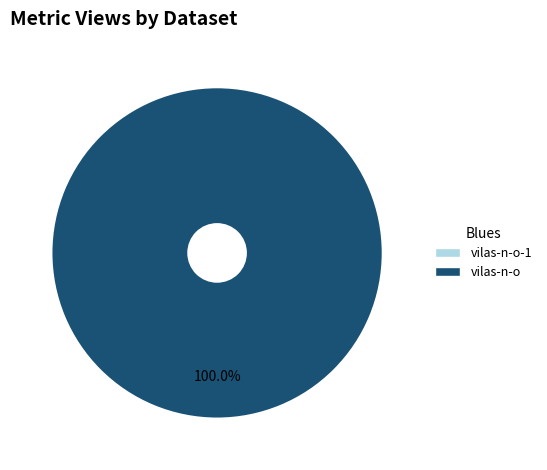

To the nearest percent, what is the average slice percentage?

50%